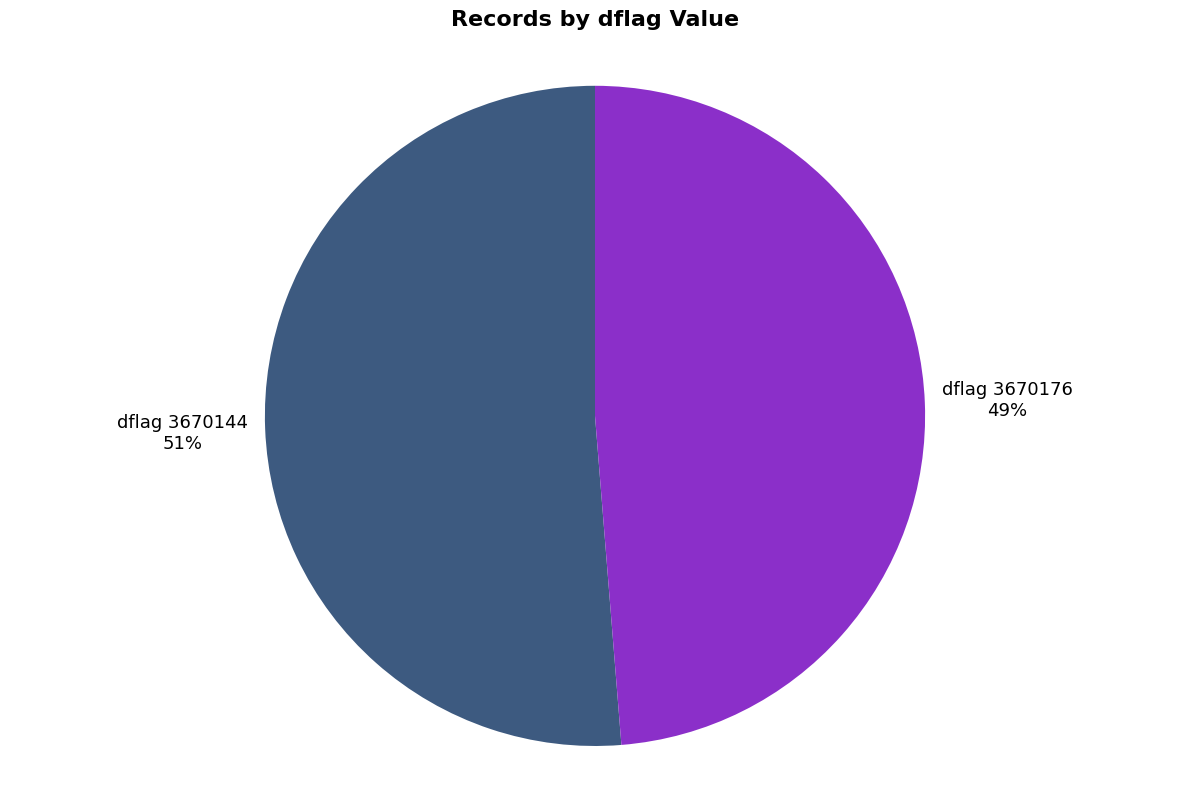

To the nearest percent, what percentage of the pie is dflag 3670176?

49%